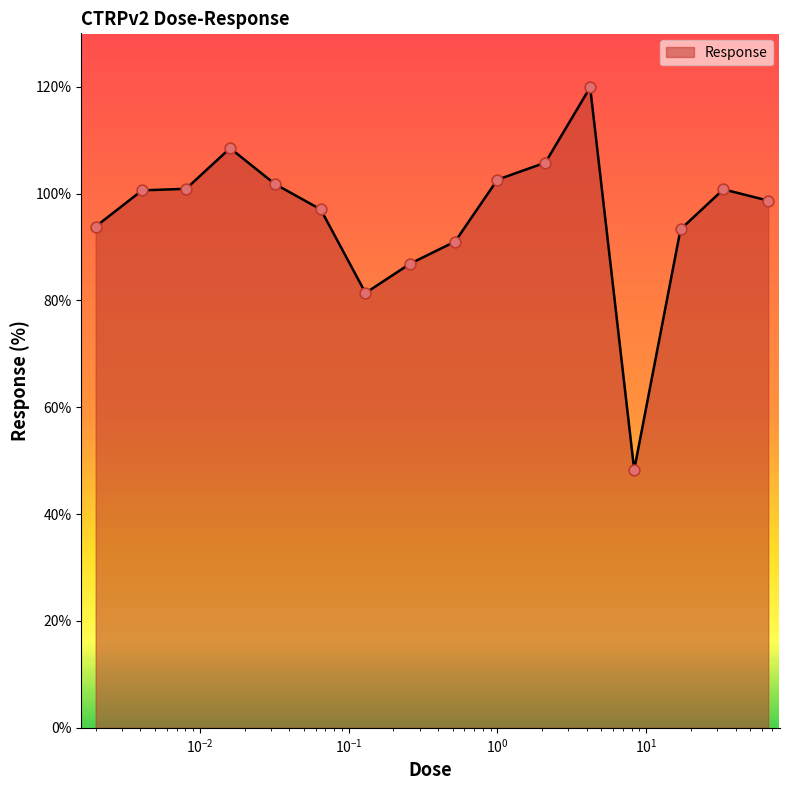

What is the difference between the maximum and minimum values?

71.6